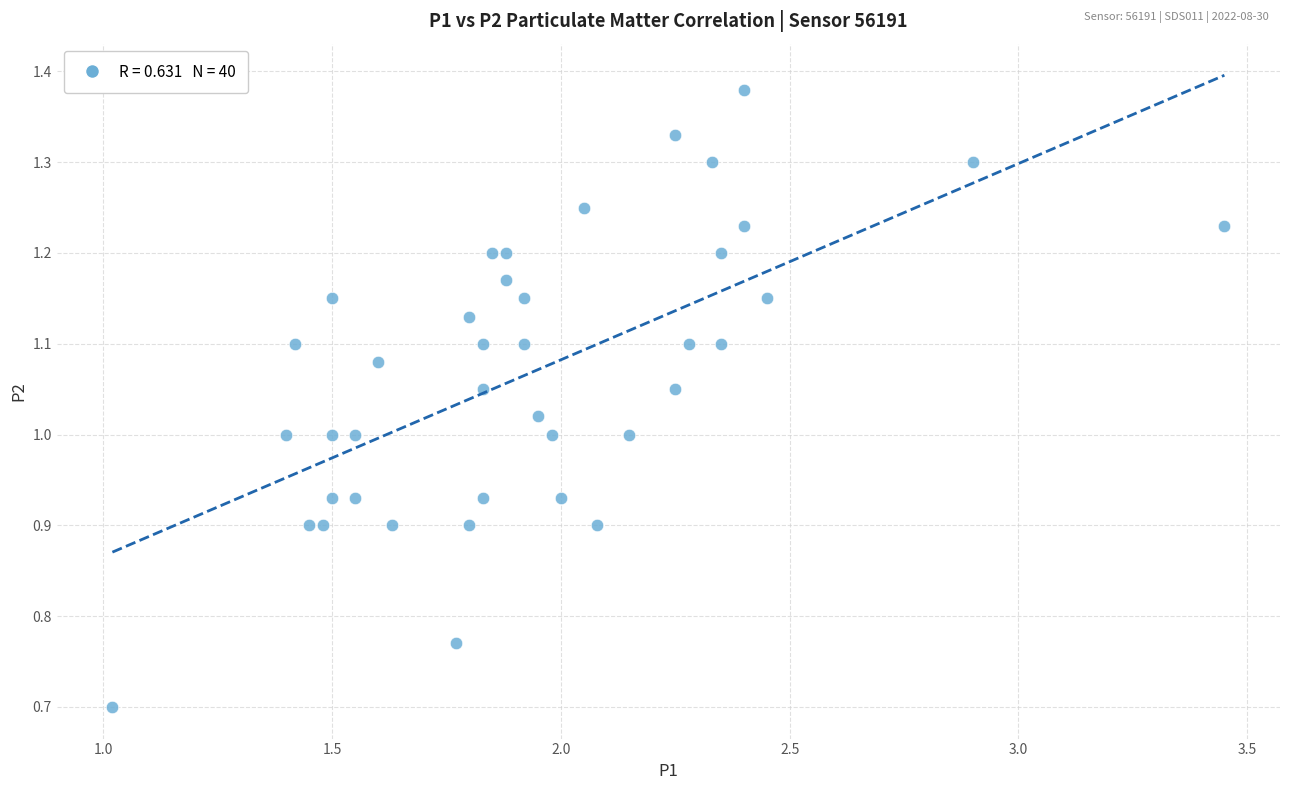

What is the range of X values (max minus min)?

2.4